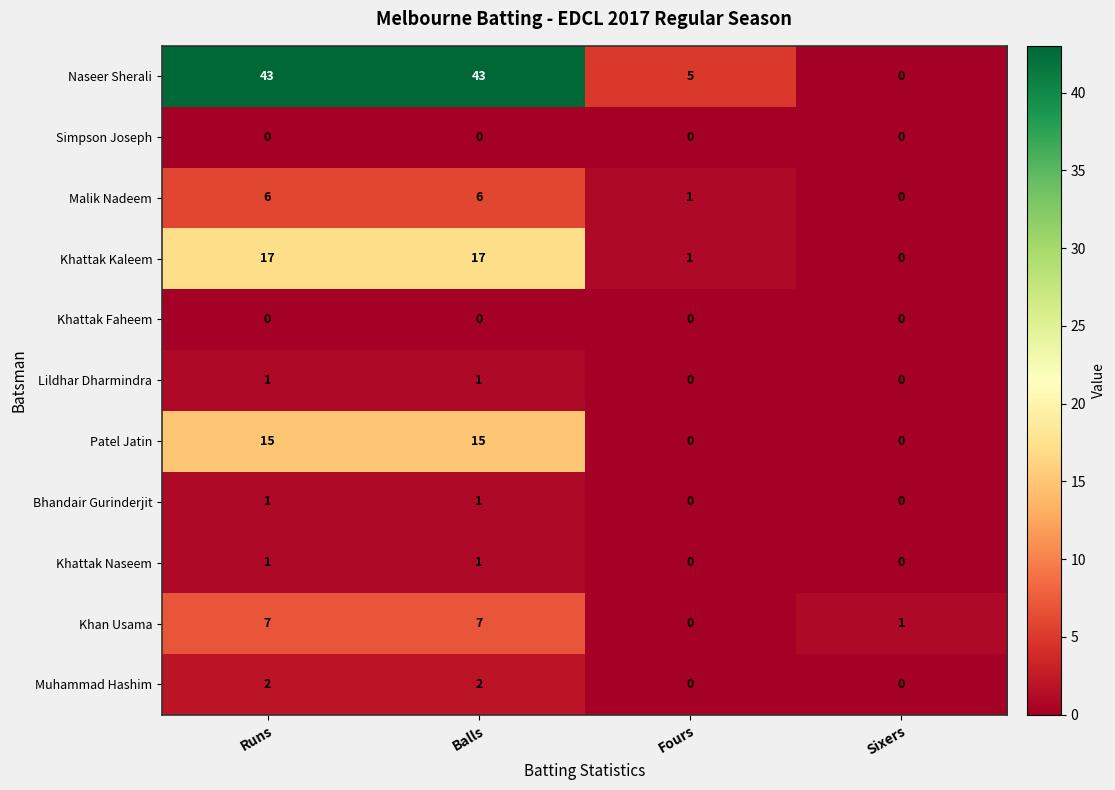

Count the number of data series in this chart.

11